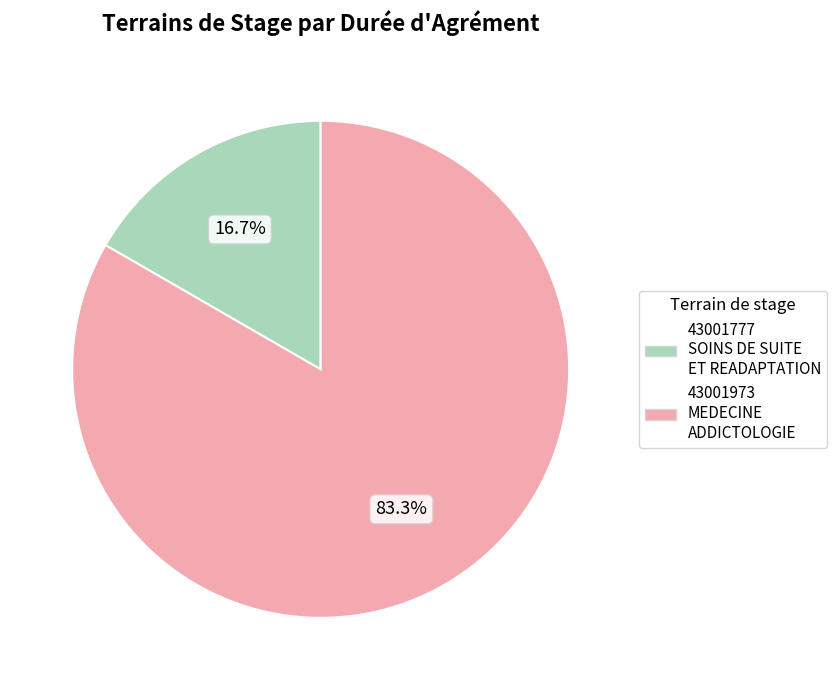

What is the smallest slice in the pie chart?

43001777 SOINS DE SUITE ET READAPTATION